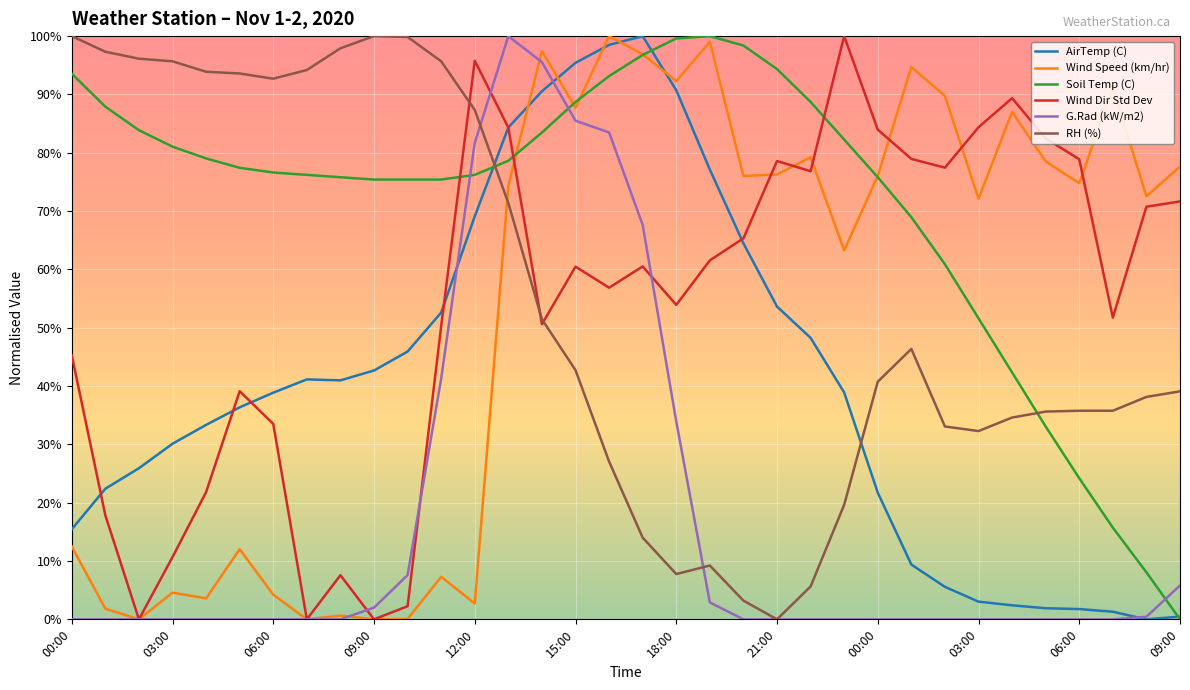

What are all the series names shown in the legend?

AirTemp (C), Wind Speed (km/hr), Soil Temp (C), Wind Dir Std Dev, G.Rad (kW/m2), RH (%)